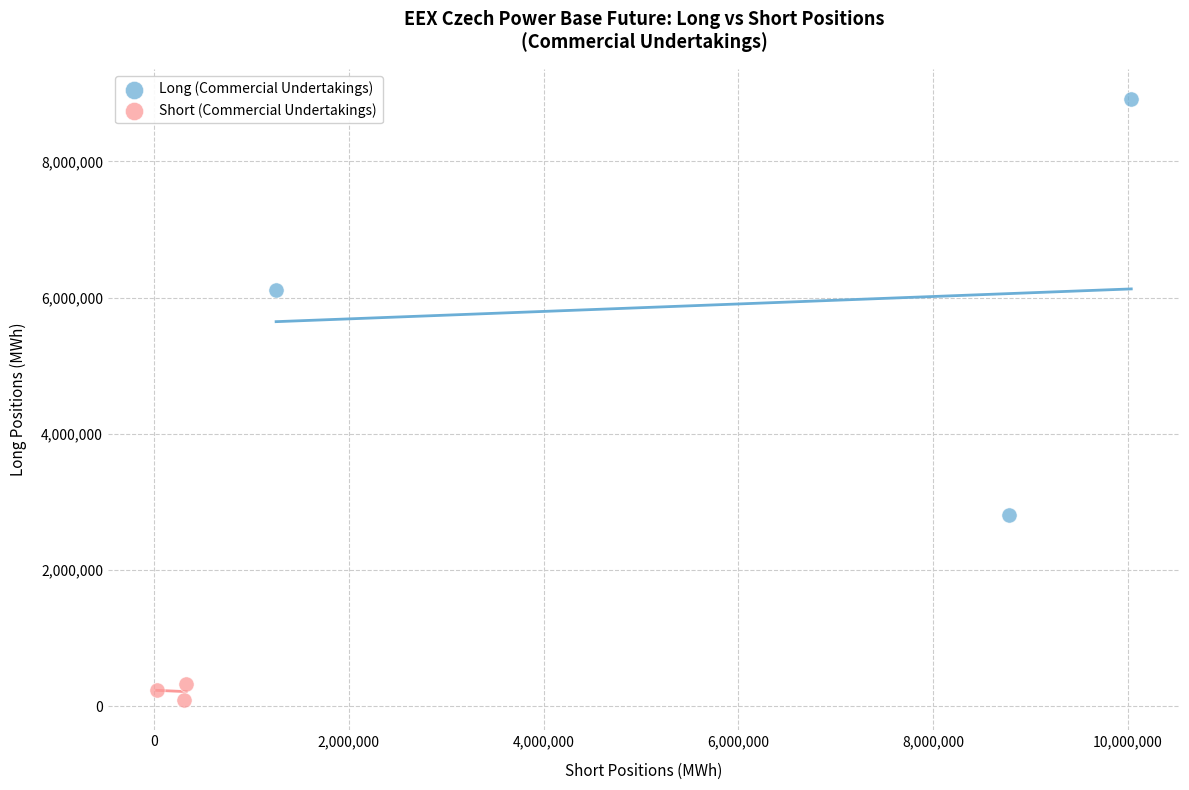

Which series has the largest Y range (max minus min)?

Long (Commercial Undertakings)